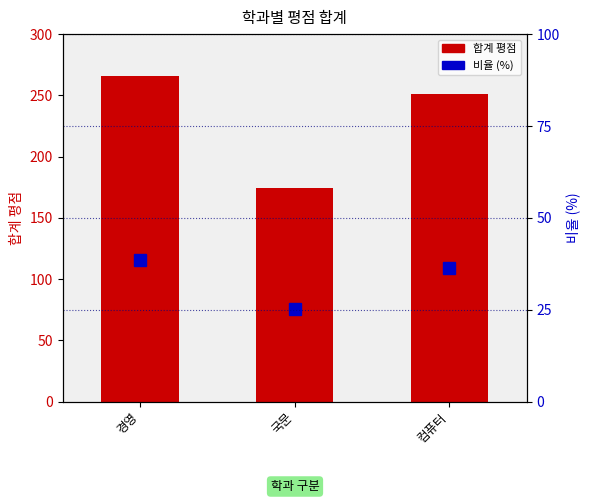

What is the total value across all series at 컴퓨터?

287.3